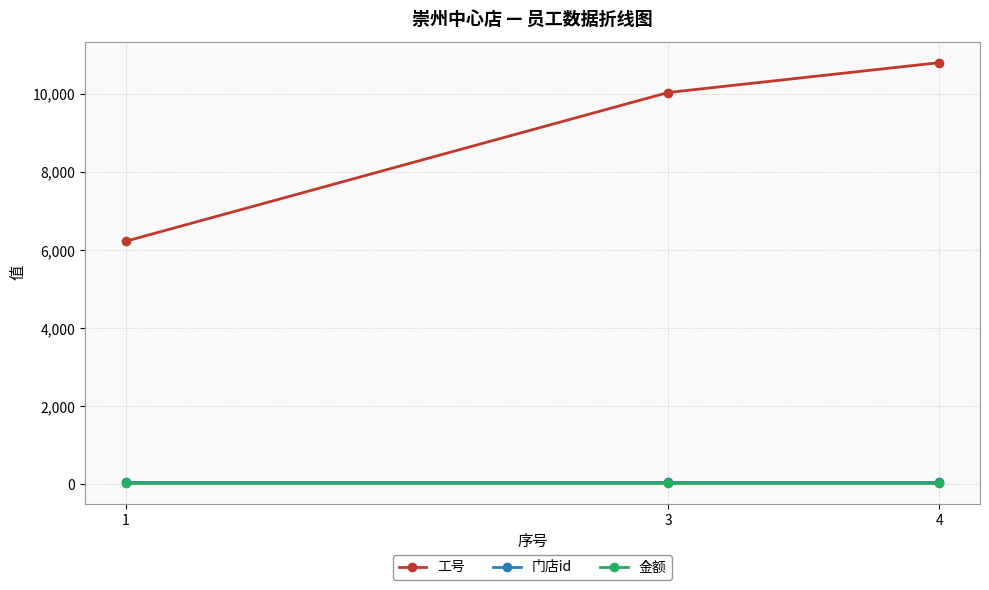

Between 1 and 3, which series saw the biggest shift?

工号